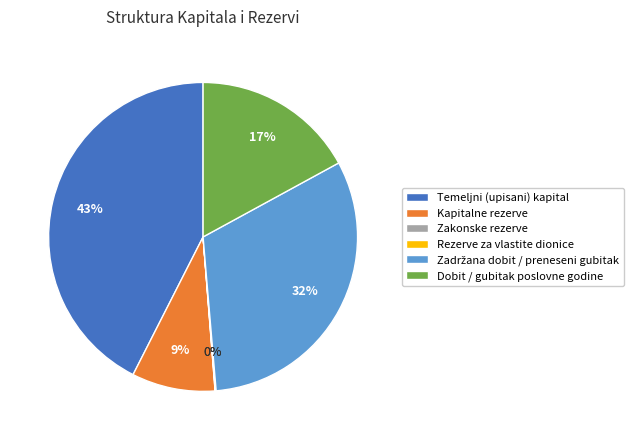

Between Kapitalne rezerve and Temeljni (upisani) kapital, which is larger?

Temeljni (upisani) kapital